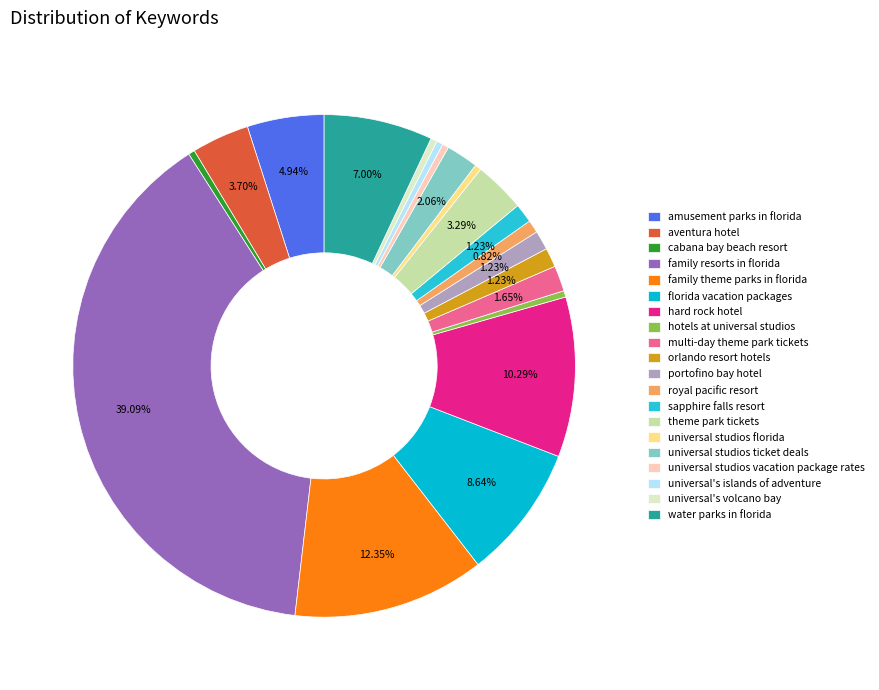

Is it true that theme park tickets is 3% of the pie?

True